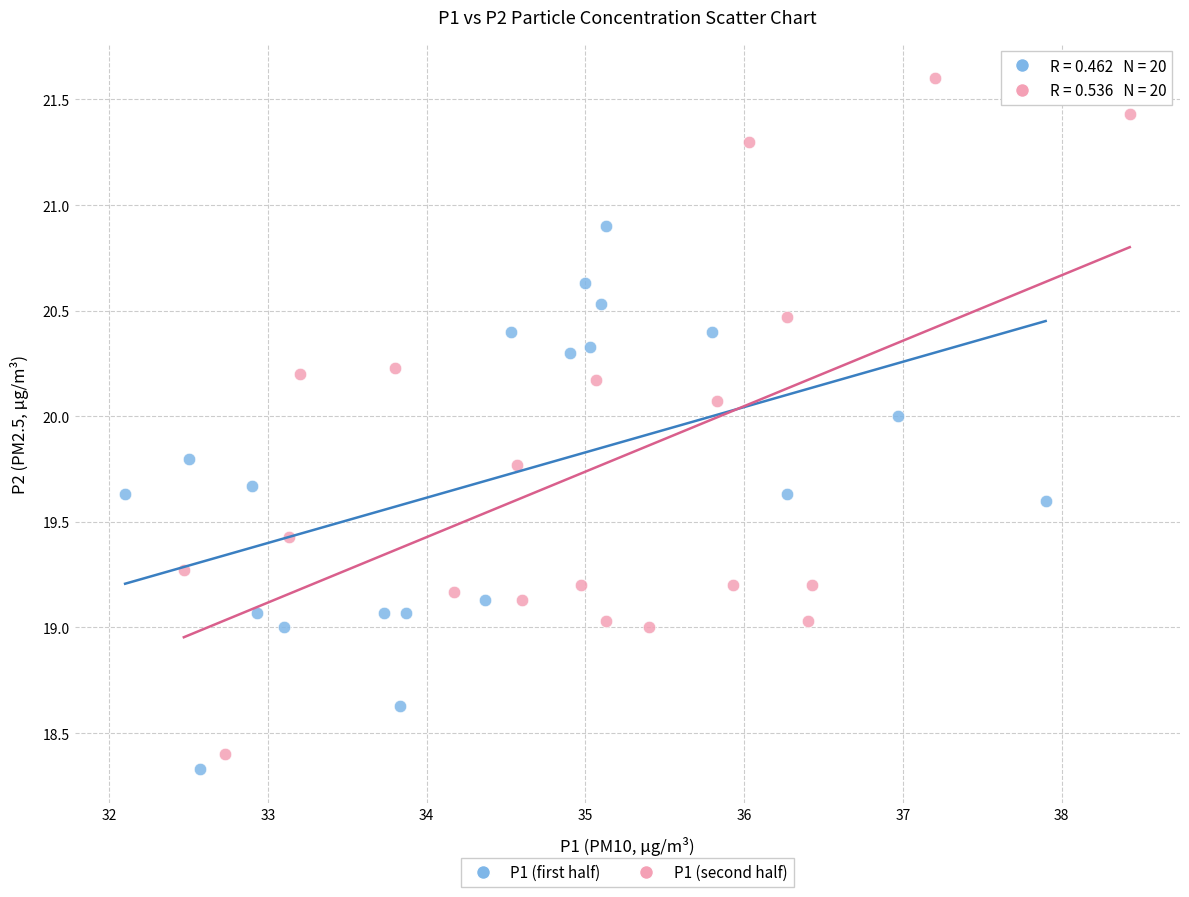

Which series has the largest Y range (max minus min)?

P1 (second half)